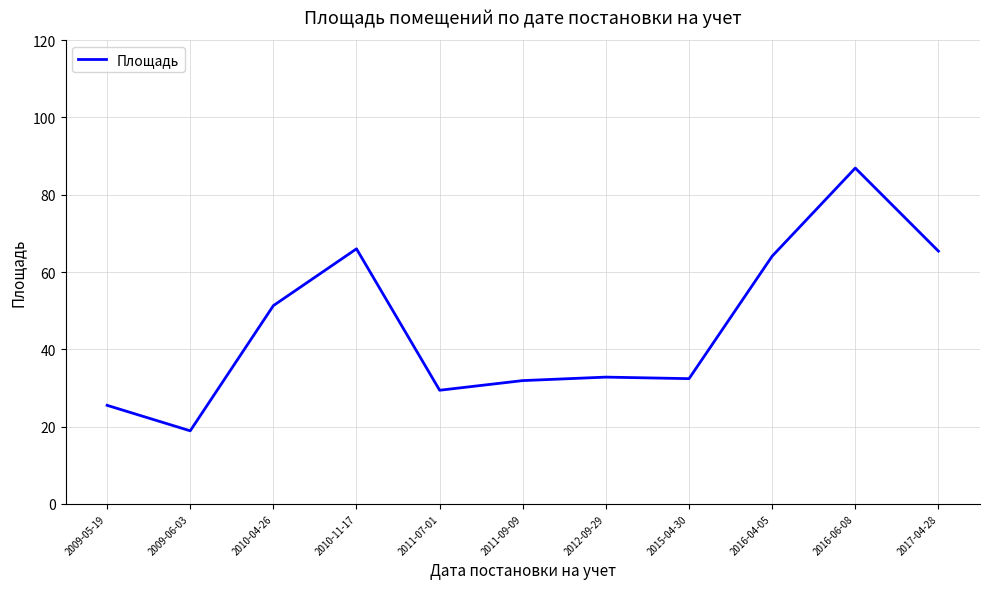

Which category has the lowest value across all series?

2009-06-03